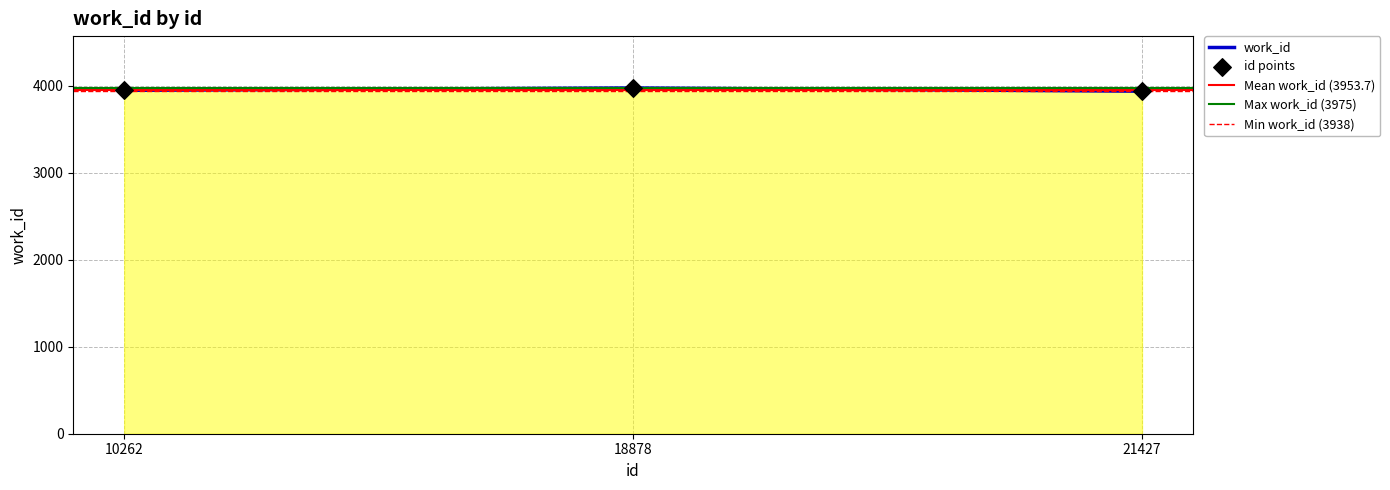

What is the change in value from 10262 to 18878?

+27